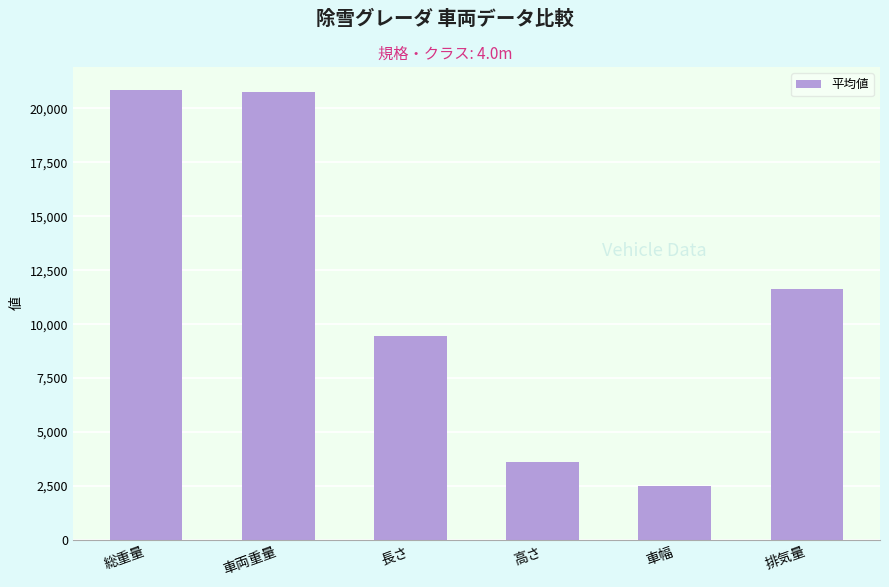

What is the change in value from 高さ to 排気量?

+8004